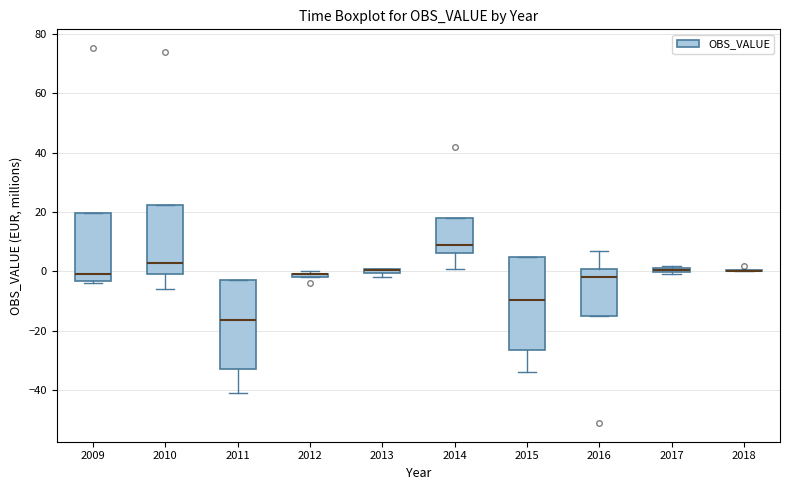

Where is the upper edge of the box at x = 2012 on the y-axis? The values are not printed on the chart, so give them approximately, as read against the axis.

0